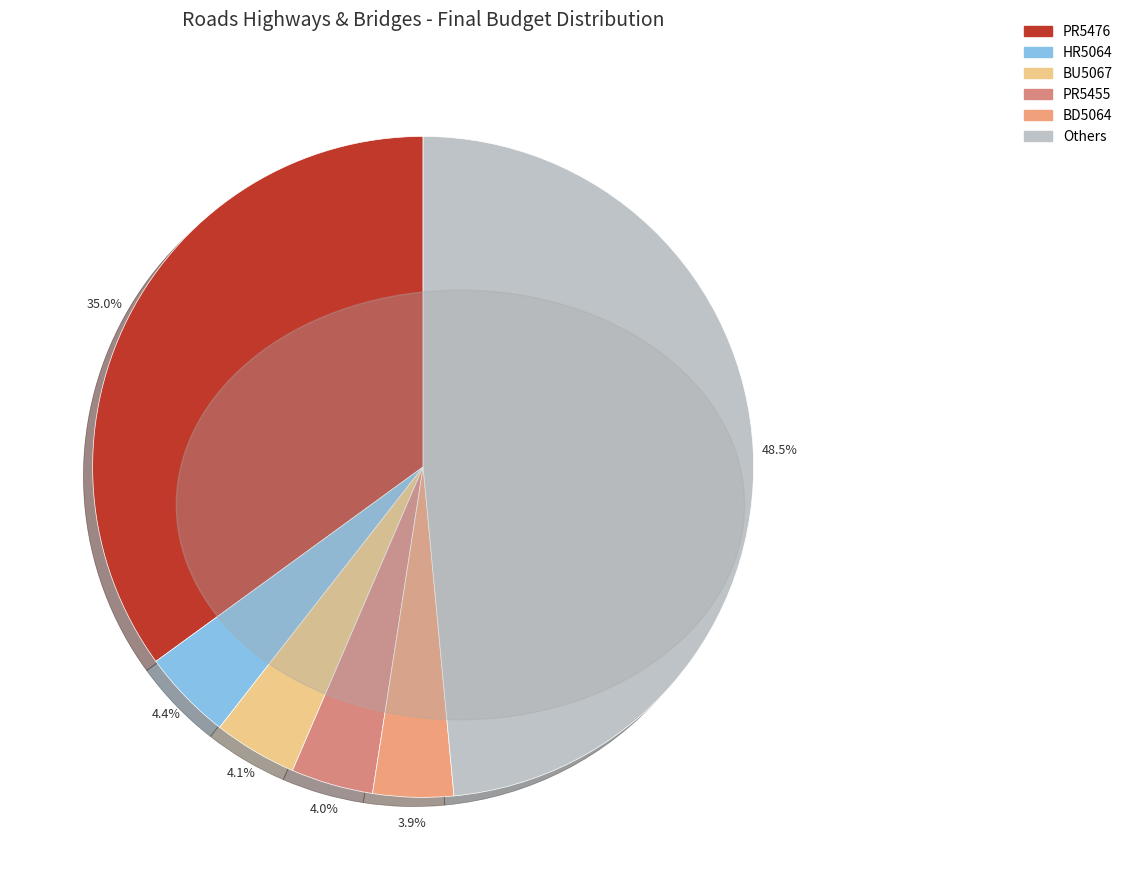

Count the number of slices in the pie.

6